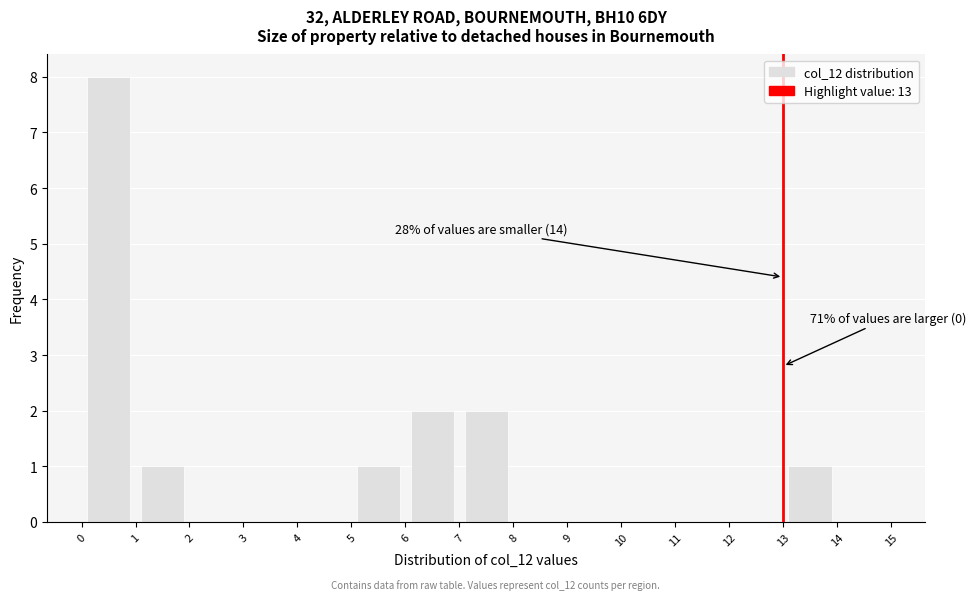

Which range on the x-axis has the tallest bar?

0 to 1